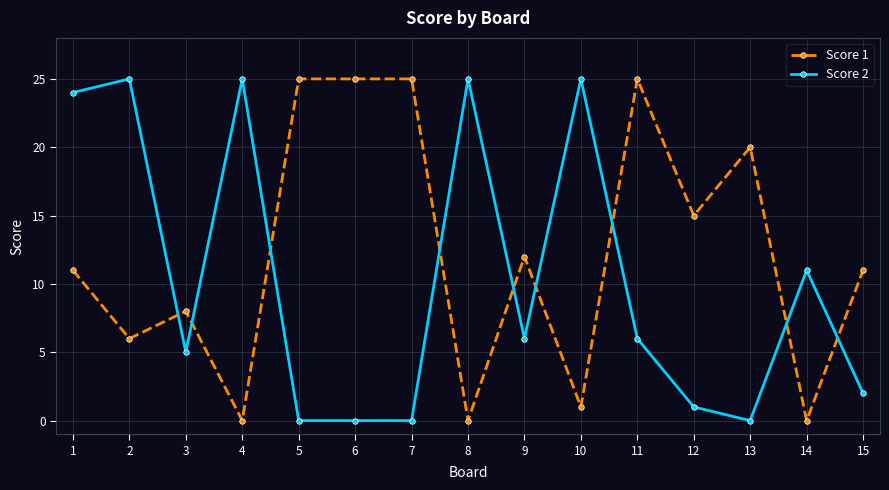

What is the spread (max minus min) of values at 14?

11